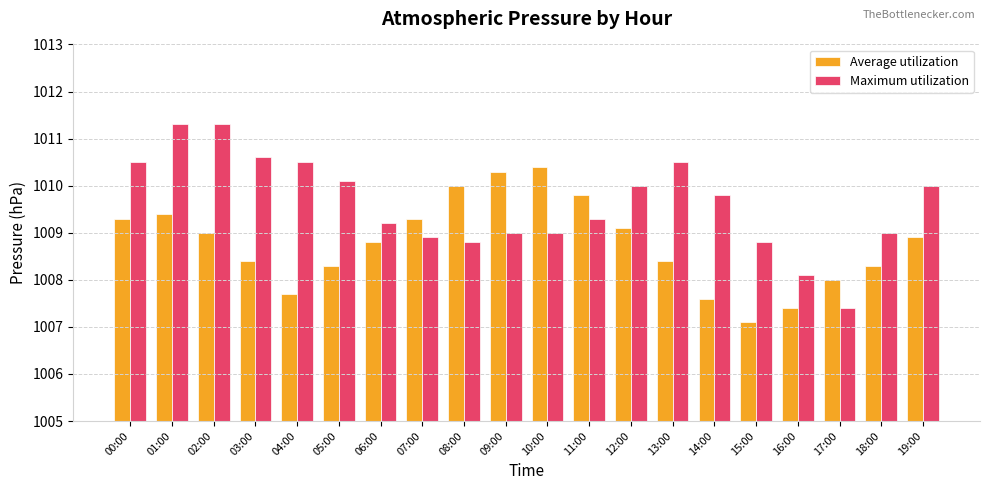

Reading left to right, transcribe all the data shown in this chart.

Average utilization: 1009.3	1009.4	1009.0	1008.4	1007.7	1008.3	1008.8	1009.3	1010.0	1010.3	1010.4	1009.8	1009.1	1008.4	1007.6	1007.1	1007.4	1008.0	1008.3	1008.9
Maximum utilization: 1010.5	1011.3	1011.3	1010.6	1010.5	1010.1	1009.2	1008.9	1008.8	1009.0	1009.0	1009.3	1010.0	1010.5	1009.8	1008.8	1008.1	1007.4	1009.0	1010.0